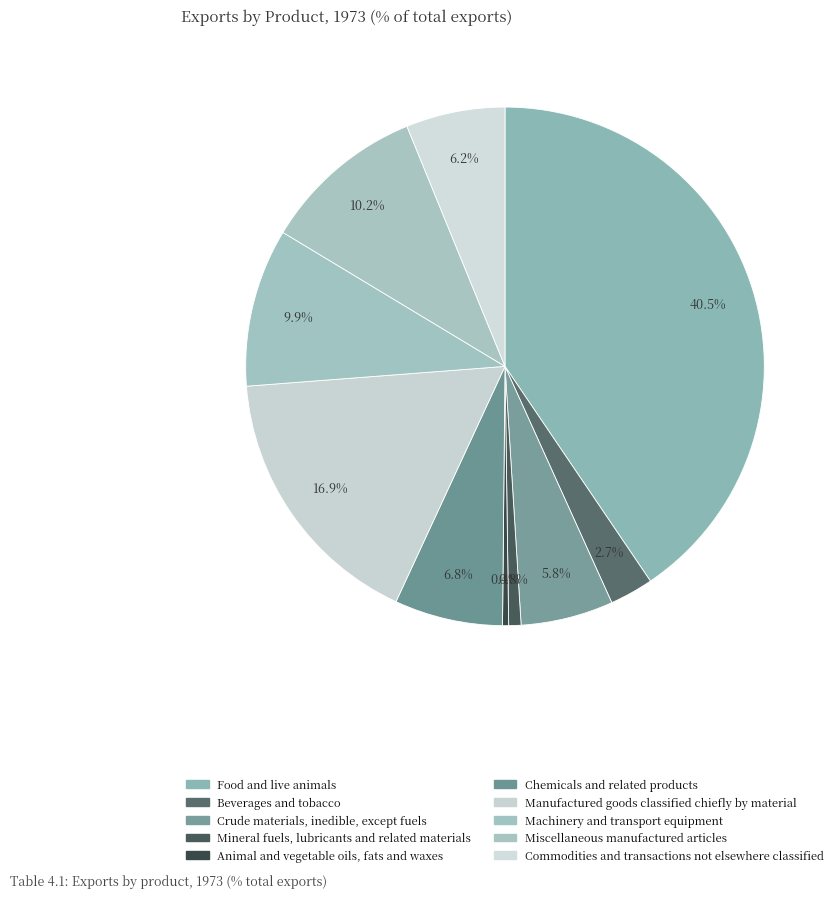

How many slices are in this pie chart?

10